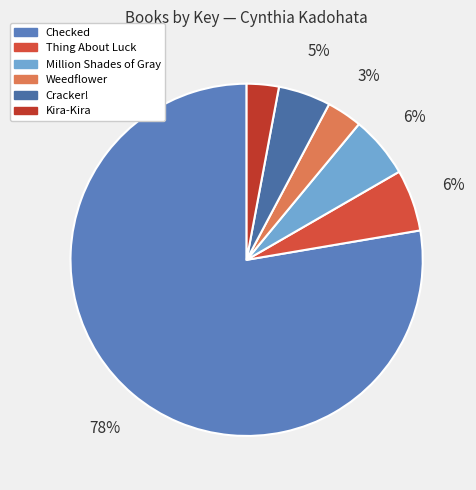

To the nearest percent, what percentage of the pie is Cracker!?

5%